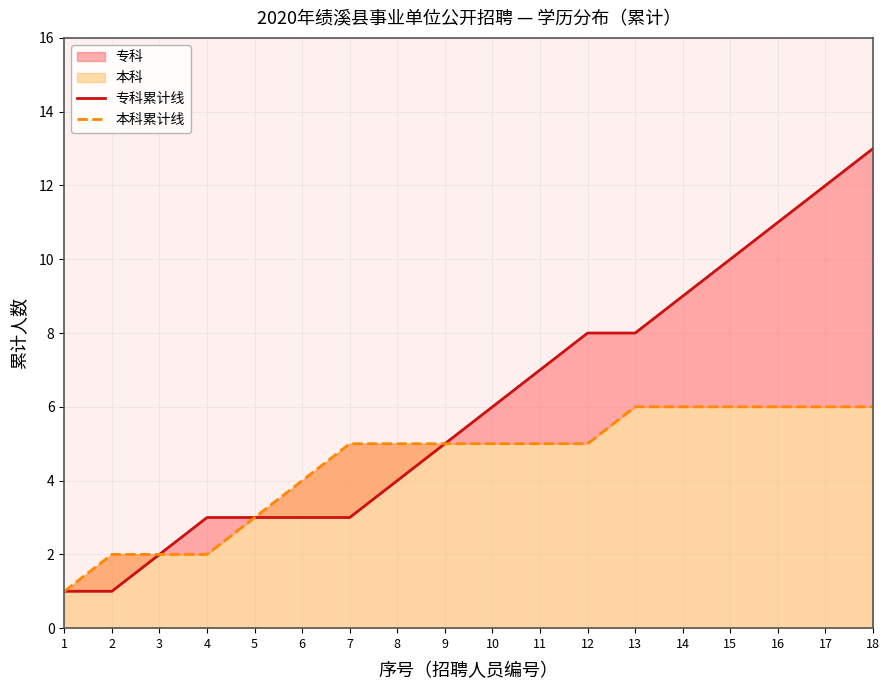

True or false: 本科累计线 and 专科累计线 cross at least once.

False